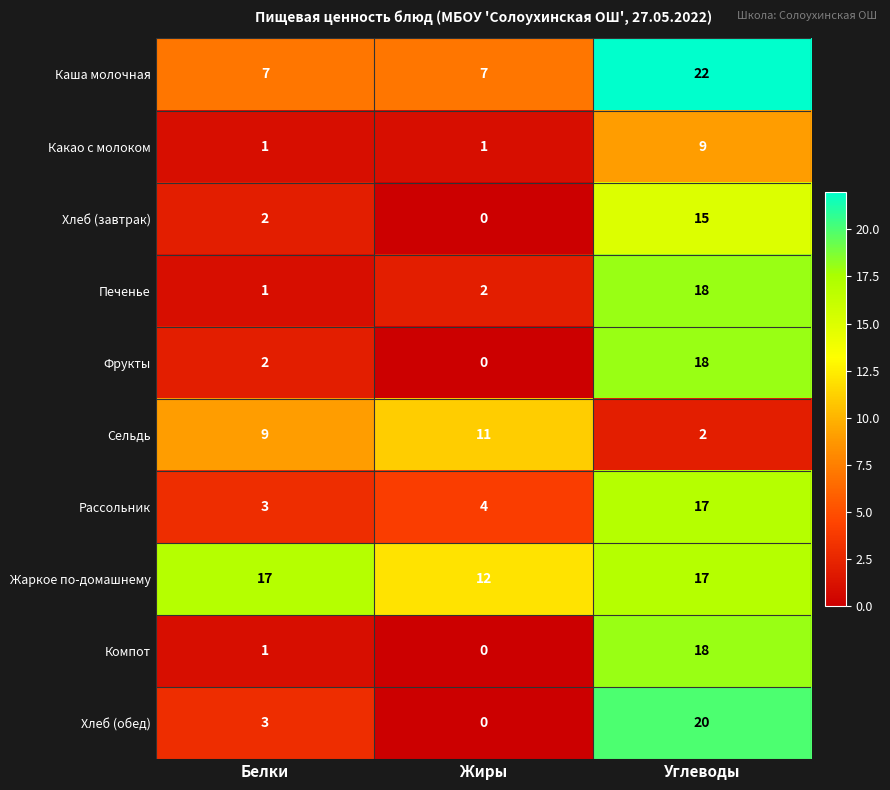

Reading left to right, extract all data points from this chart.

Каша молочная: 7	7	22
Какао с молоком: 1	1	9
Хлеб (завтрак): 2	0	15
Печенье: 1	2	18
Фрукты: 2	0	18
Сельдь: 9	11	2
Рассольник: 3	4	17
Жаркое по-домашнему: 17	12	17
Компот: 1	0	18
Хлеб (обед): 3	0	20